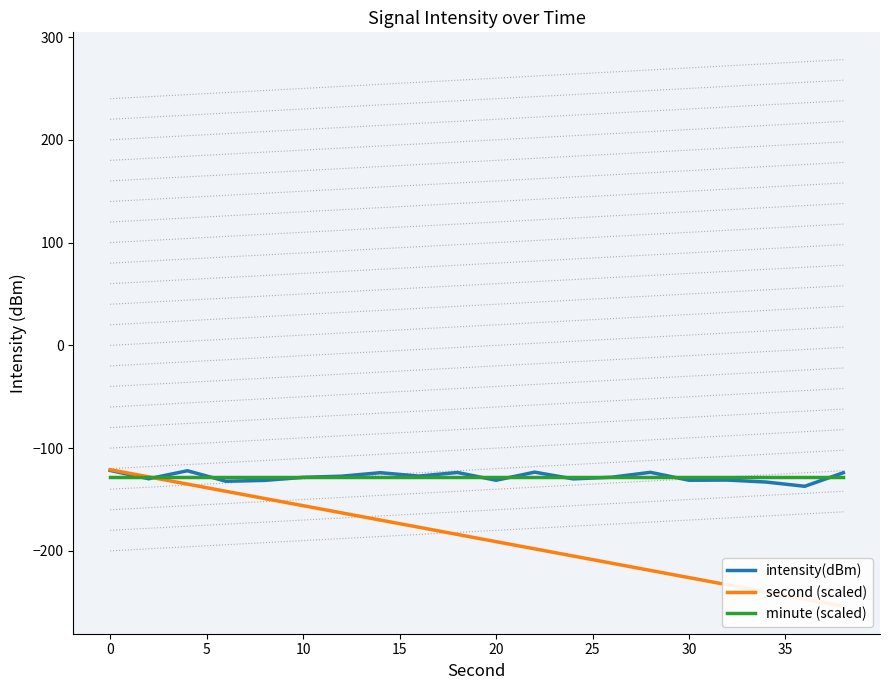

How many times do intensity(dBm) and minute (scaled) cross each other?

10